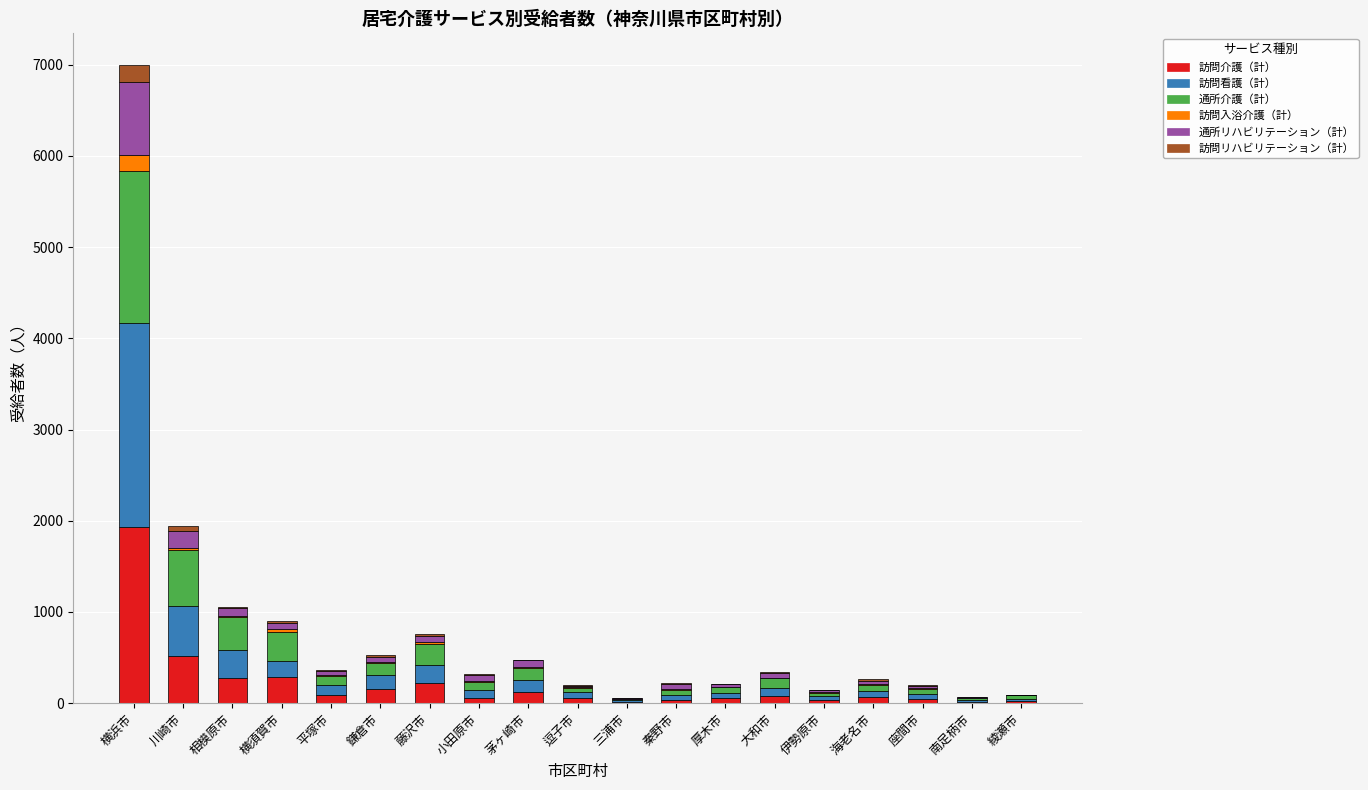

True or false: 訪問介護（計） has a value of 285 at 横須賀市.

True